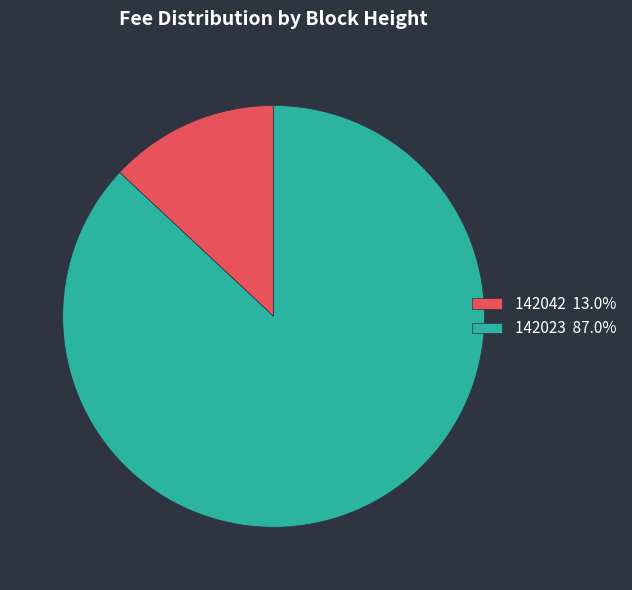

Is it true that 142042 is 13% of the pie?

True